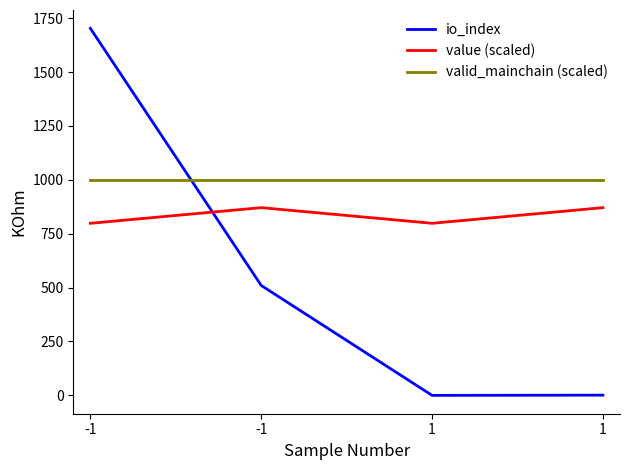

At which label does valid_mainchain (scaled) reach its peak?

-1